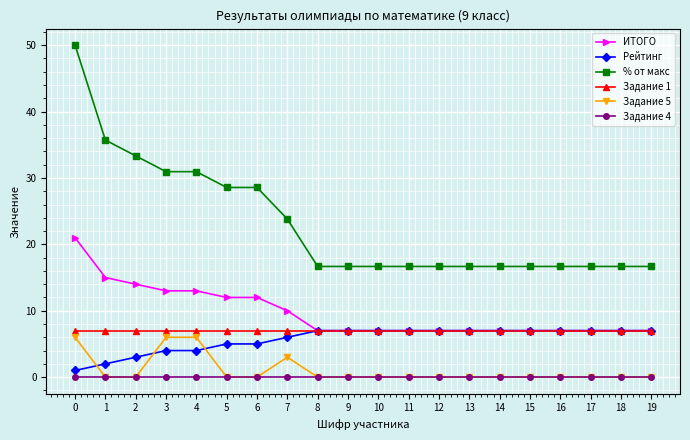

True or false: % от макс and Задание 1 intersect in this chart.

False